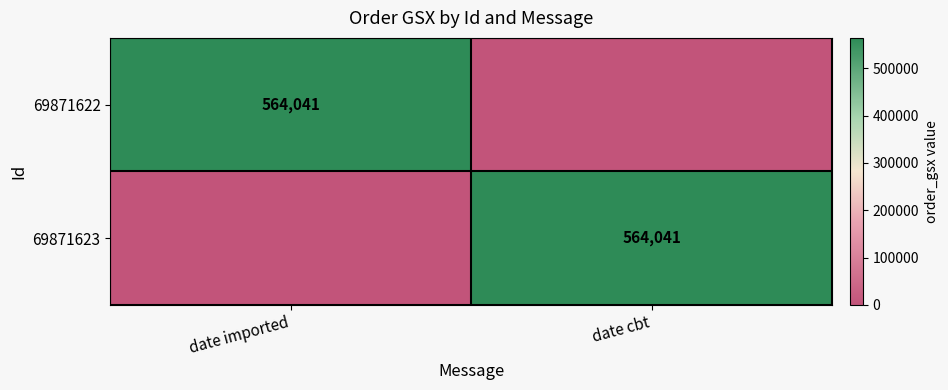

The value of 69871622 at date imported is 808456. True or false?

False